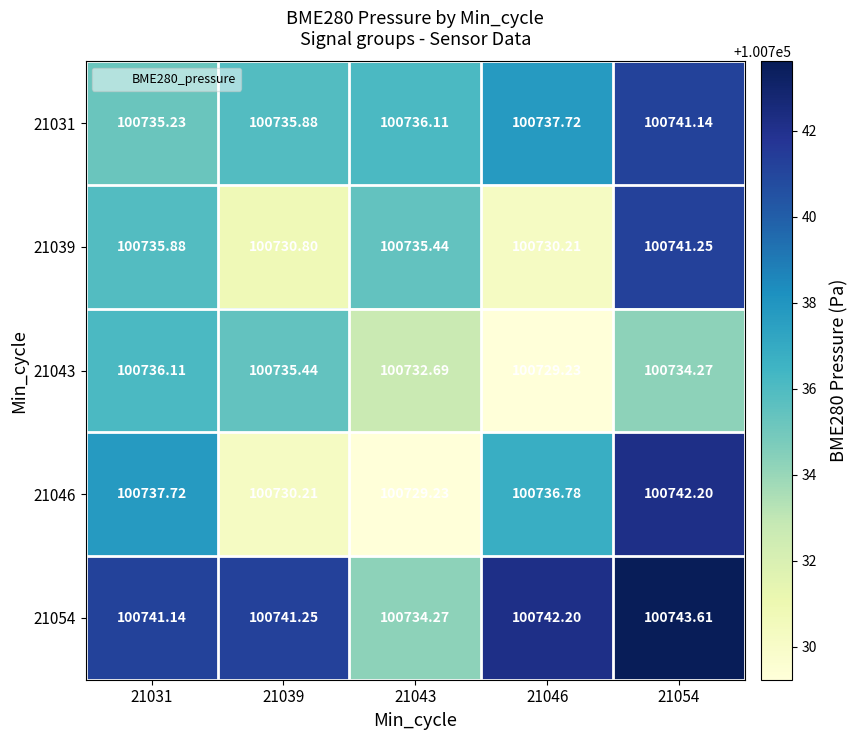

How many distinct data groups are displayed?

5